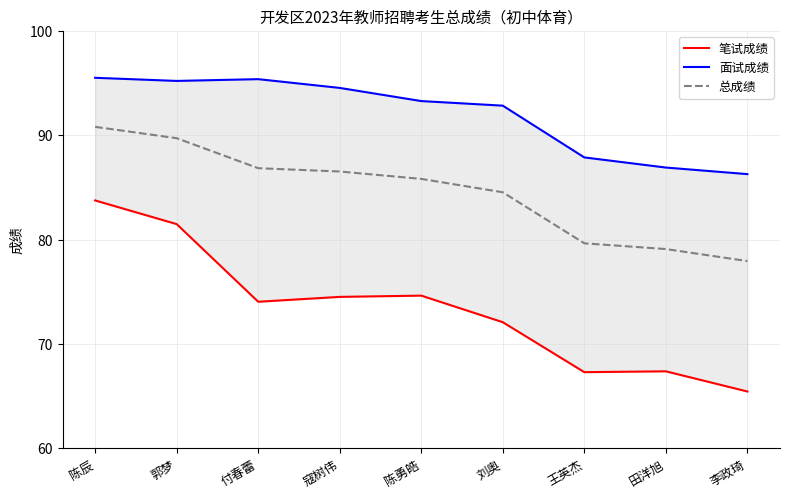

What value does the 笔试成绩 series have at 付春蕾?

74.0